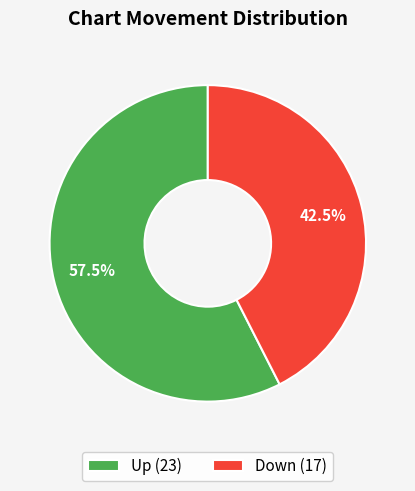

Does any single category account for the majority?

Yes